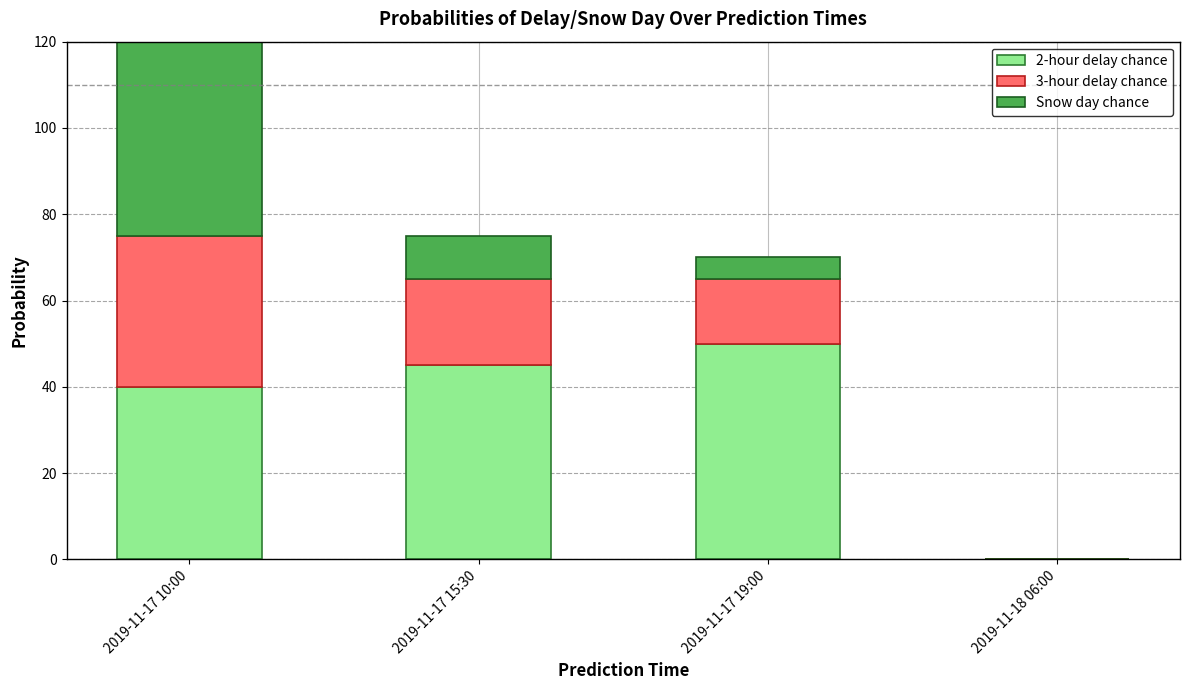

The Snow day chance series shows 10 at 2019-11-17 15:30. True or false?

True